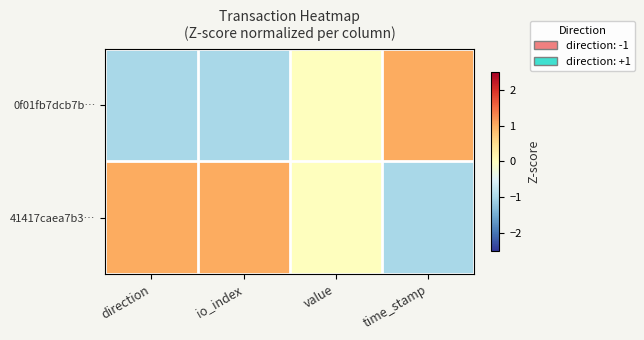

Reading right to left, what are all the values shown in this chart?

0f01fb7dcb7b…: time_stamp=1	value=0	io_index=-1	direction=-1
41417caea7b3…: time_stamp=-1	value=0	io_index=1	direction=1